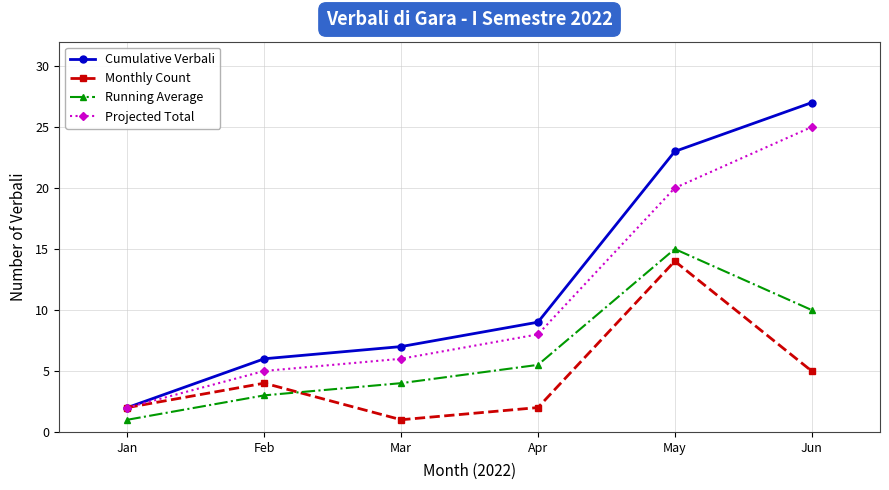

Which category has the highest value across all series?

Jun